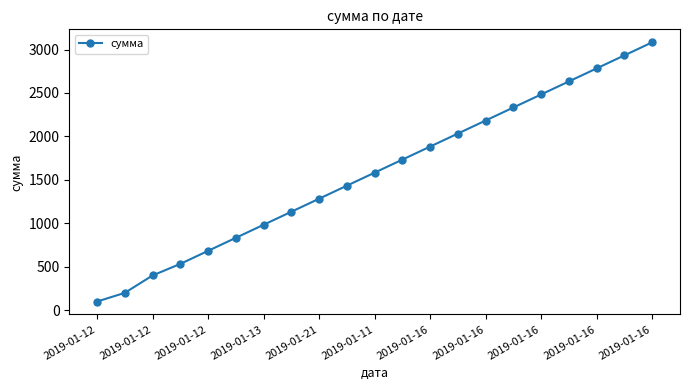

True or false: there are more than 1 points higher than both neighbors.

False